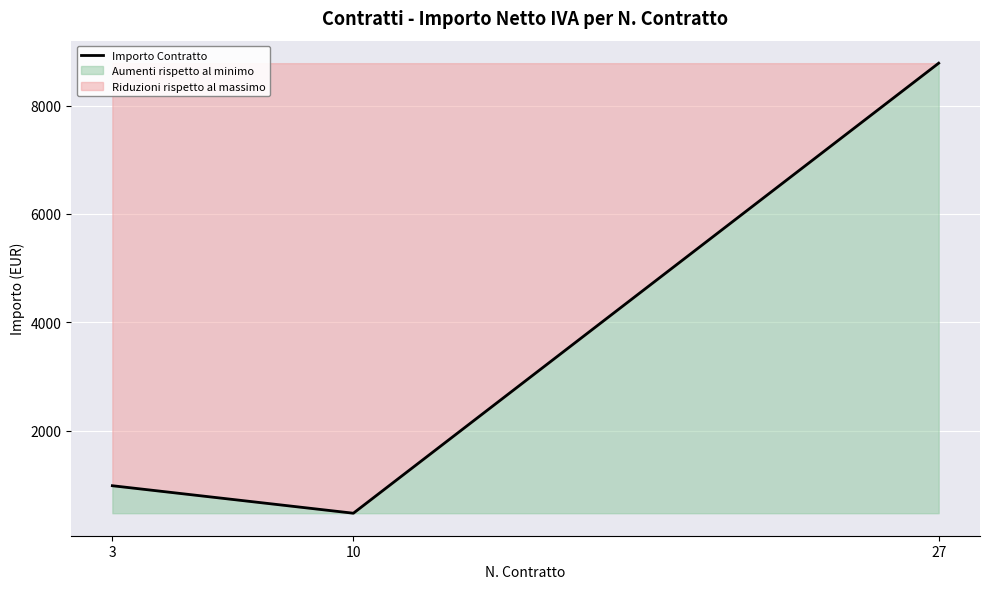

Rank the categories by value from lowest to highest.

10, 3, 27